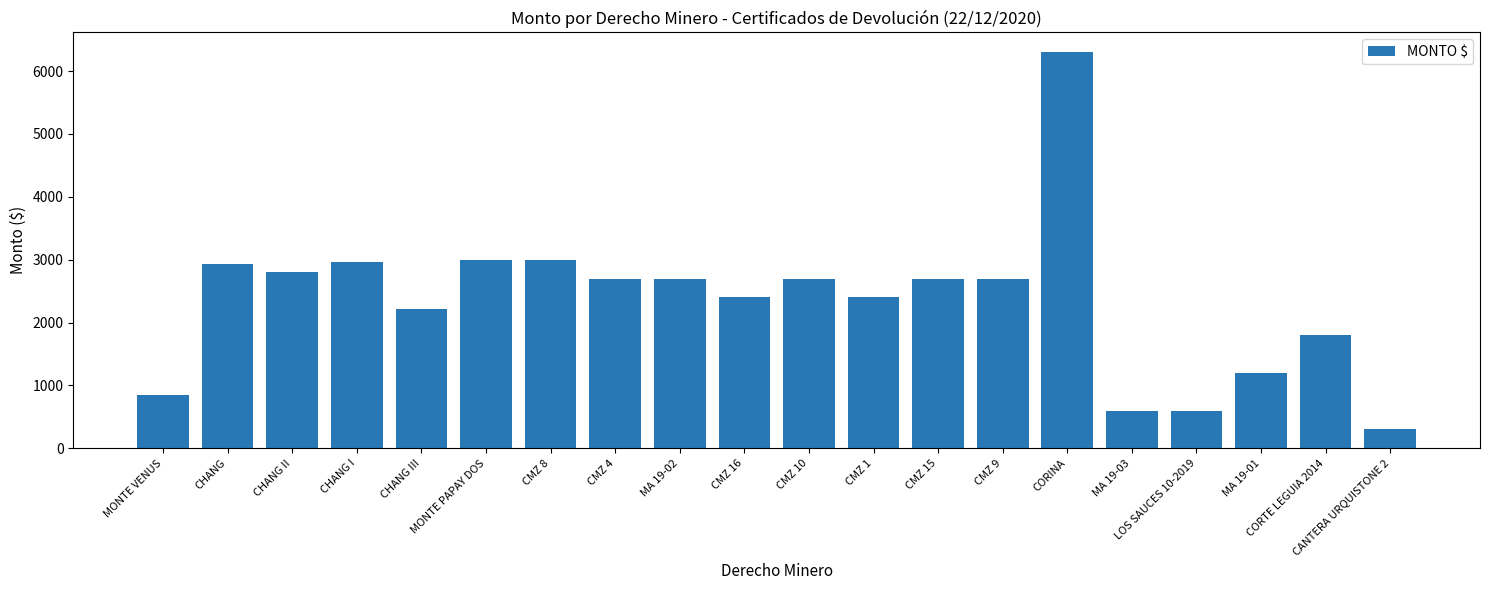

What is the smallest value displayed?

300.0